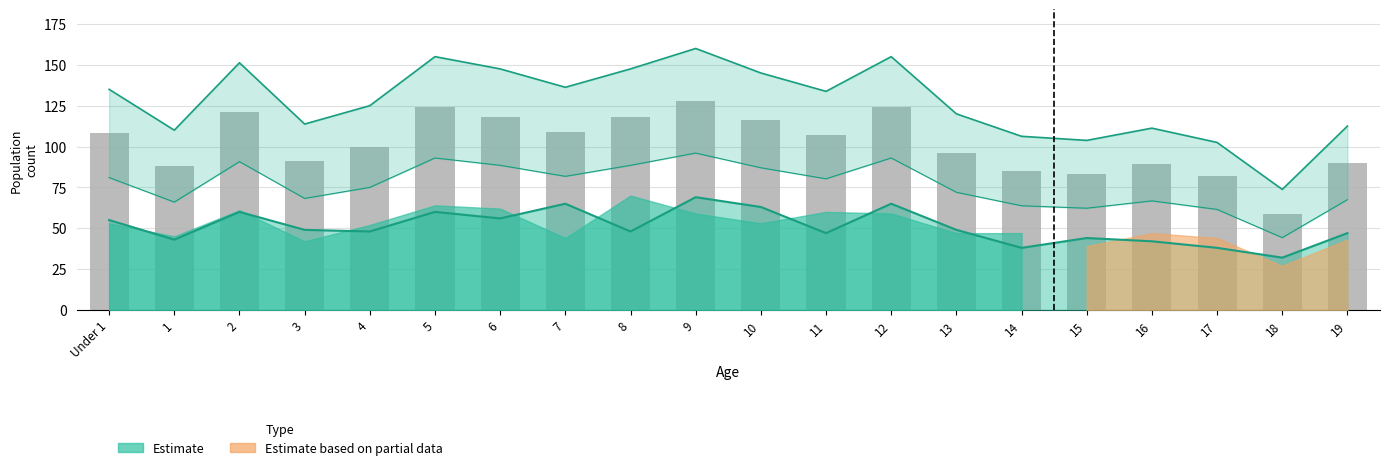

Reading left to right, list all the values displayed in this chart.

Under 1=108	1=88	2=121	3=91	4=100	5=124	6=118	7=109	8=118	9=128	10=116	11=107	12=124	13=96	14=85	15=83	16=89	17=82	18=59	19=90